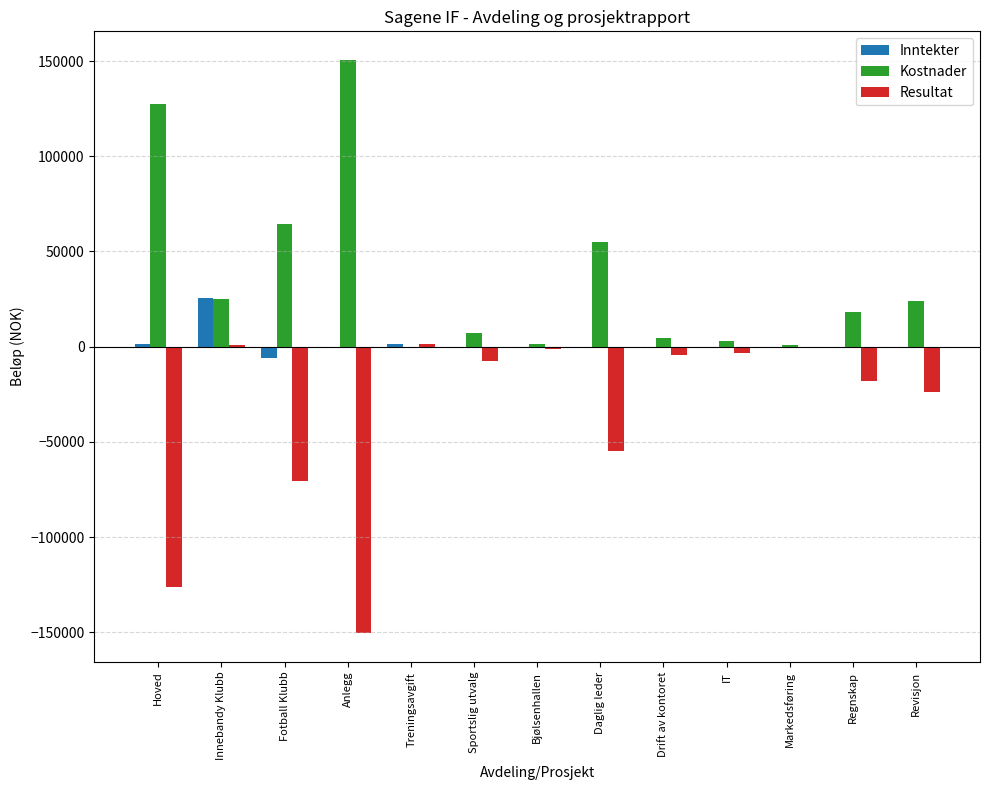

At which category is the sum across all series the highest?

Innebandy Klubb